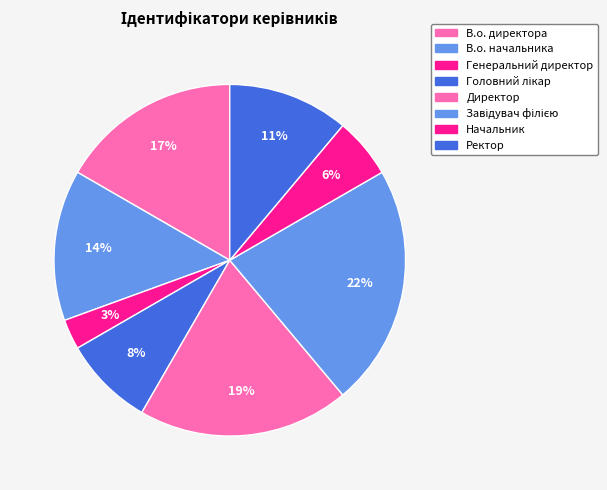

Combined, what portion of the pie is Начальник and В.о. начальника?

19.4%